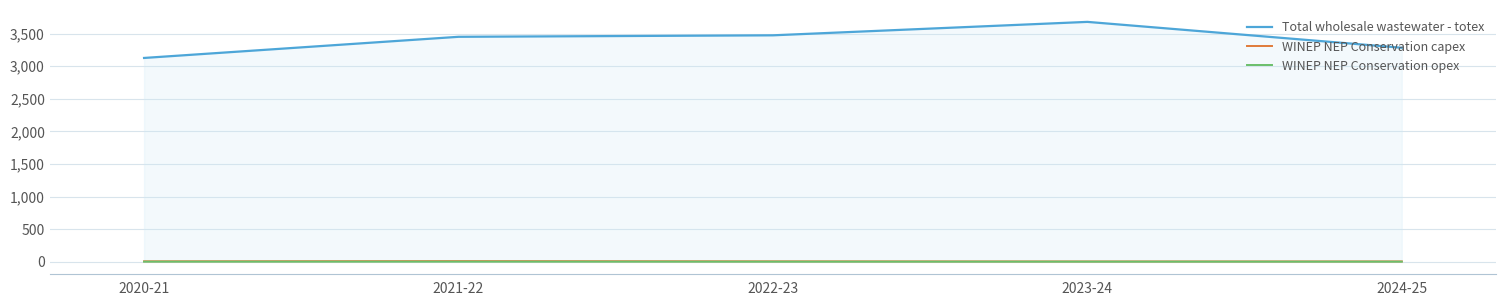

True or false: WINEP NEP Conservation capex and Total wholesale wastewater - totex intersect in this chart.

False